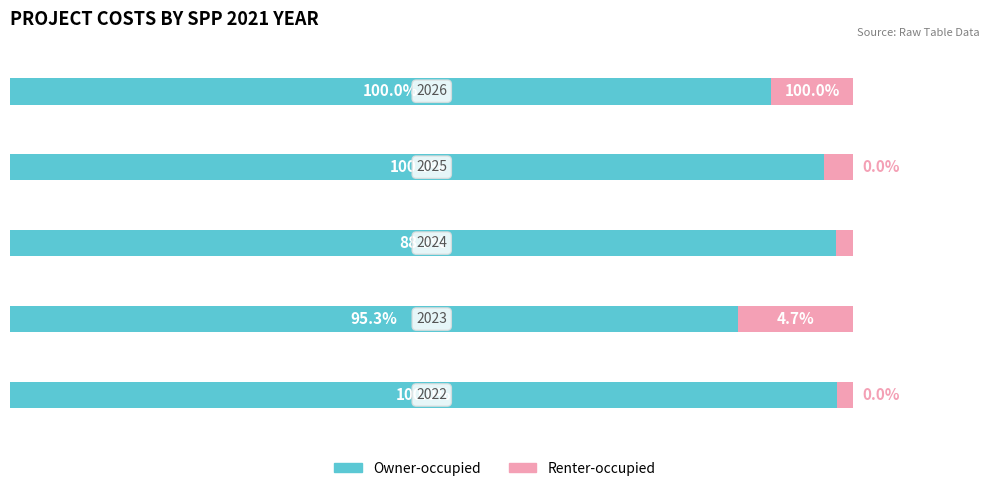

List the series in order of their overall mean, lowest first.

Renter-occupied, Owner-occupied